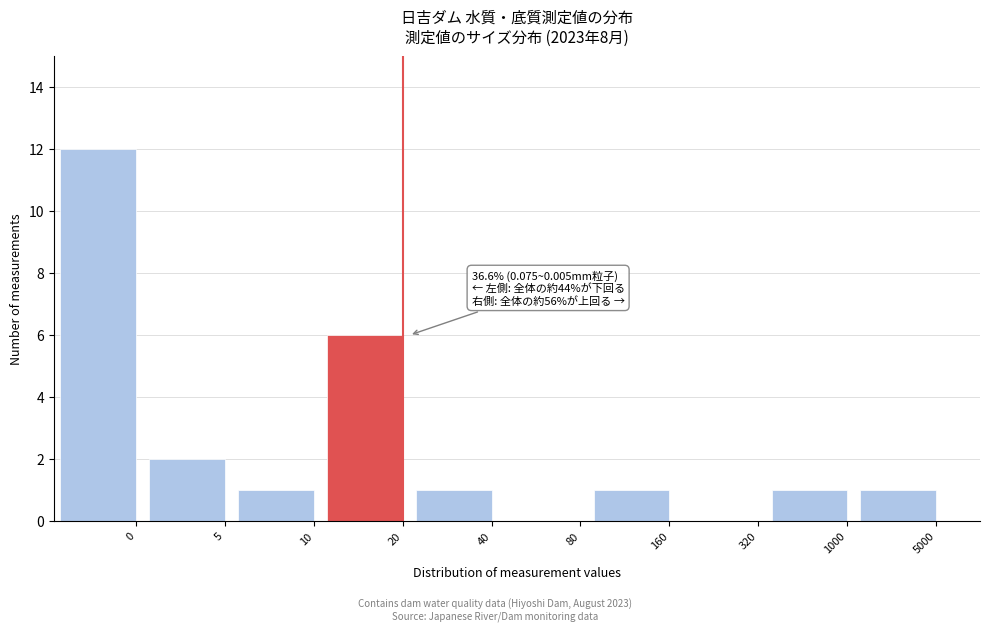

Reading left to right, list all the values displayed in this chart.

0=12	5=2	10=1	20=6	40=1	80=0	160=1	320=0	1000=1	5000=1